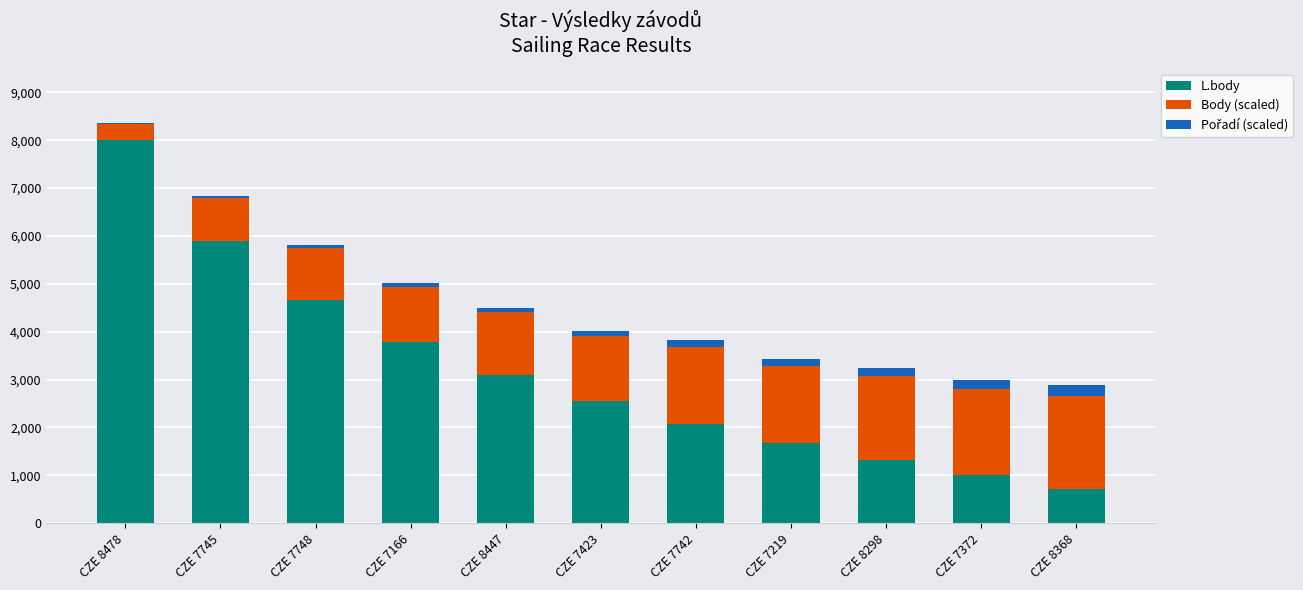

The L.body series shows 7997 at CZE 8478. True or false?

True